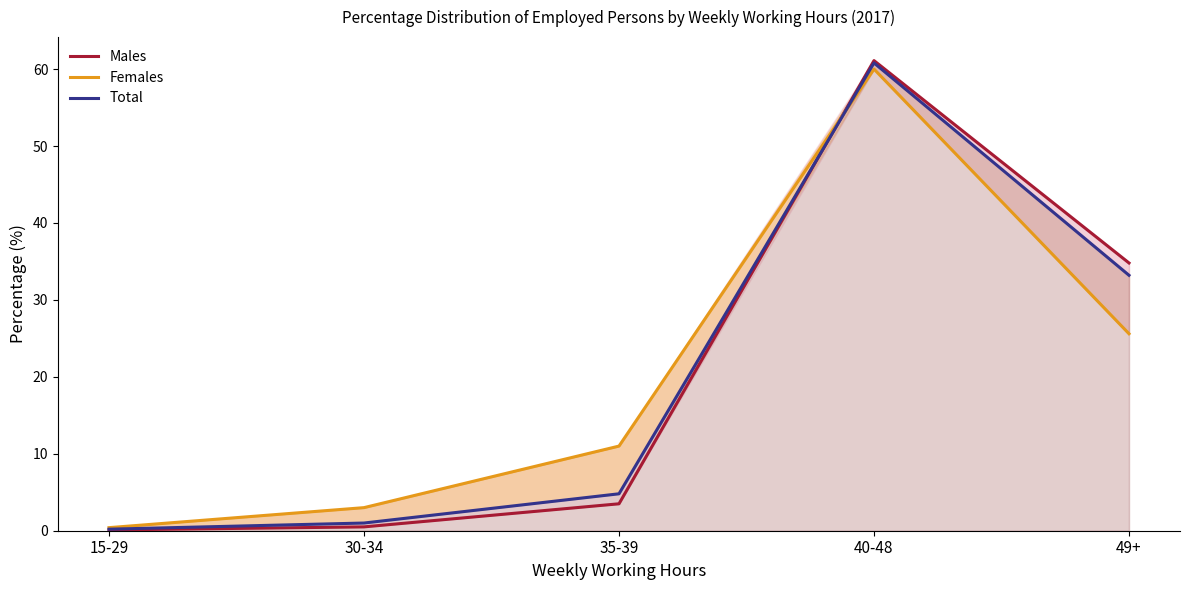

Between 40-48 and 15-29, which is larger?

40-48